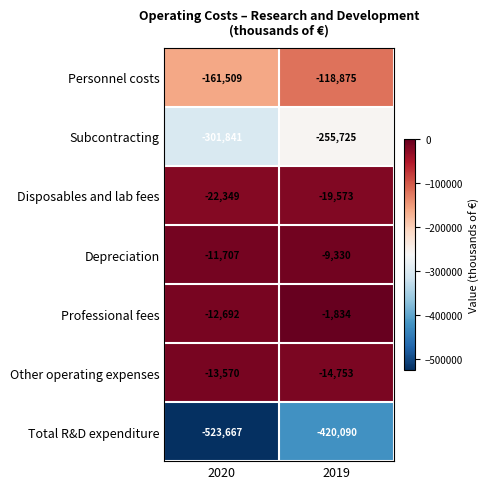

Rank the series by their maximum value, from highest to lowest.

Professional fees, Depreciation, Other operating expenses, Disposables and lab fees, Personnel costs, Subcontracting, Total R&D expenditure